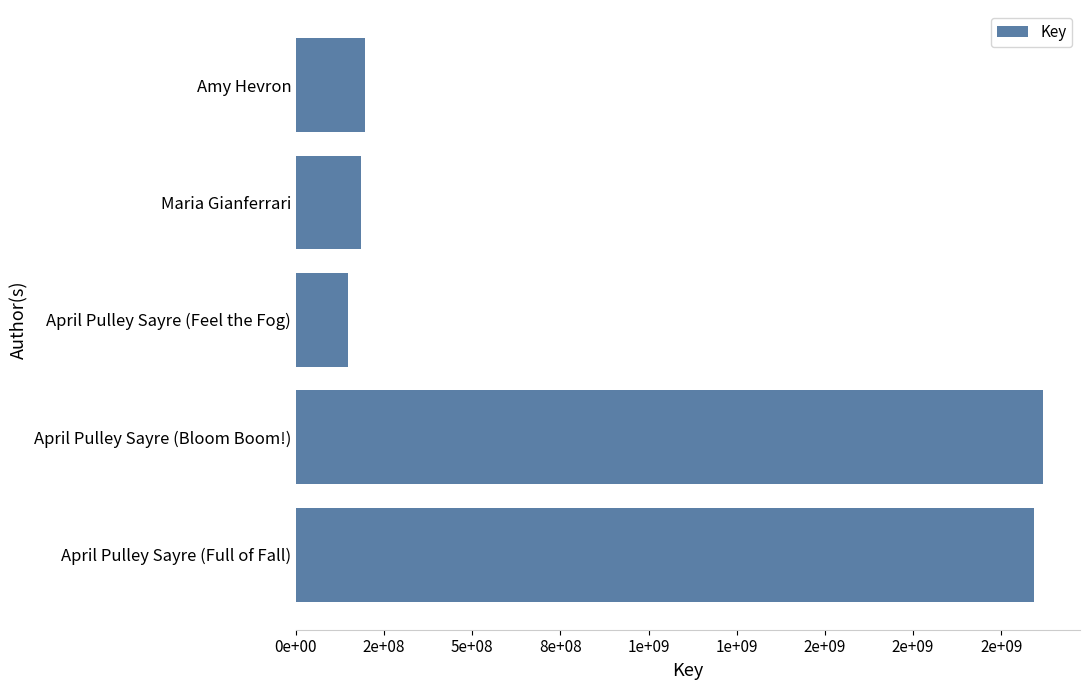

Does the chart contain any negative values?

No